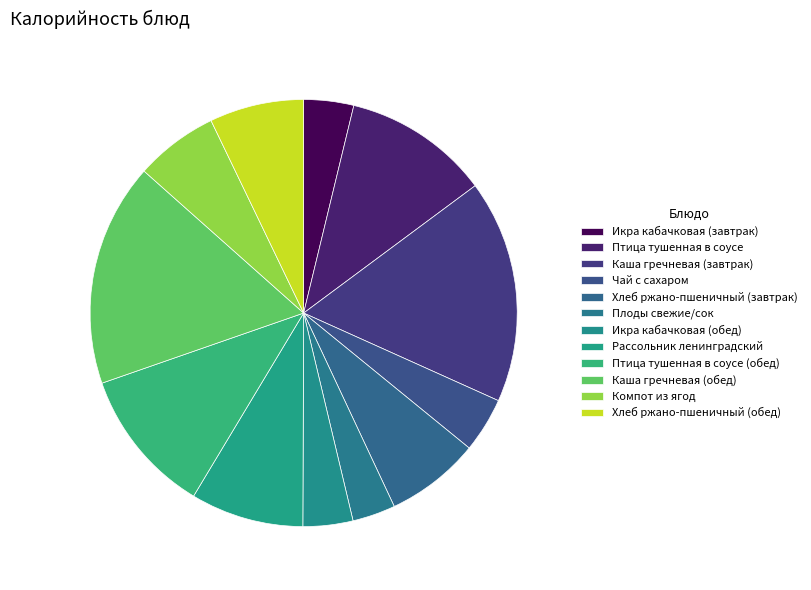

Which slice is the largest?

Каша гречневая (завтрак)